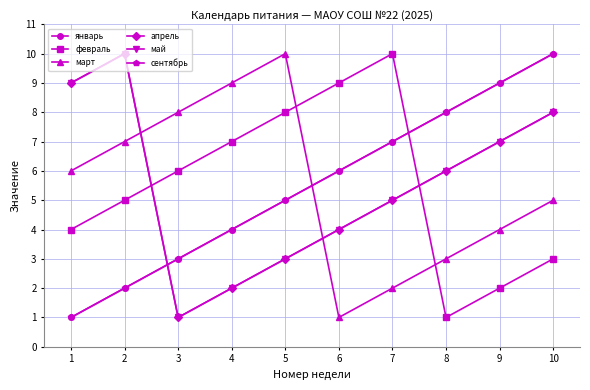

What is the total value across all series at 2?

36